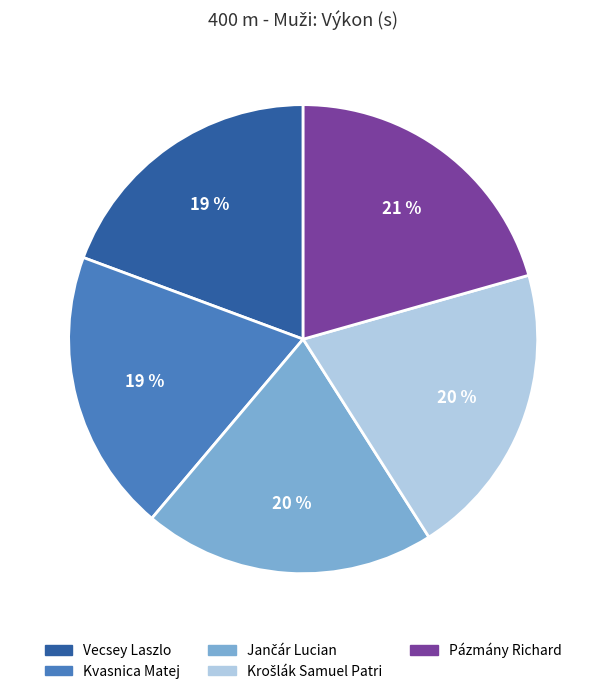

To the nearest percent, what is the average slice percentage?

20%